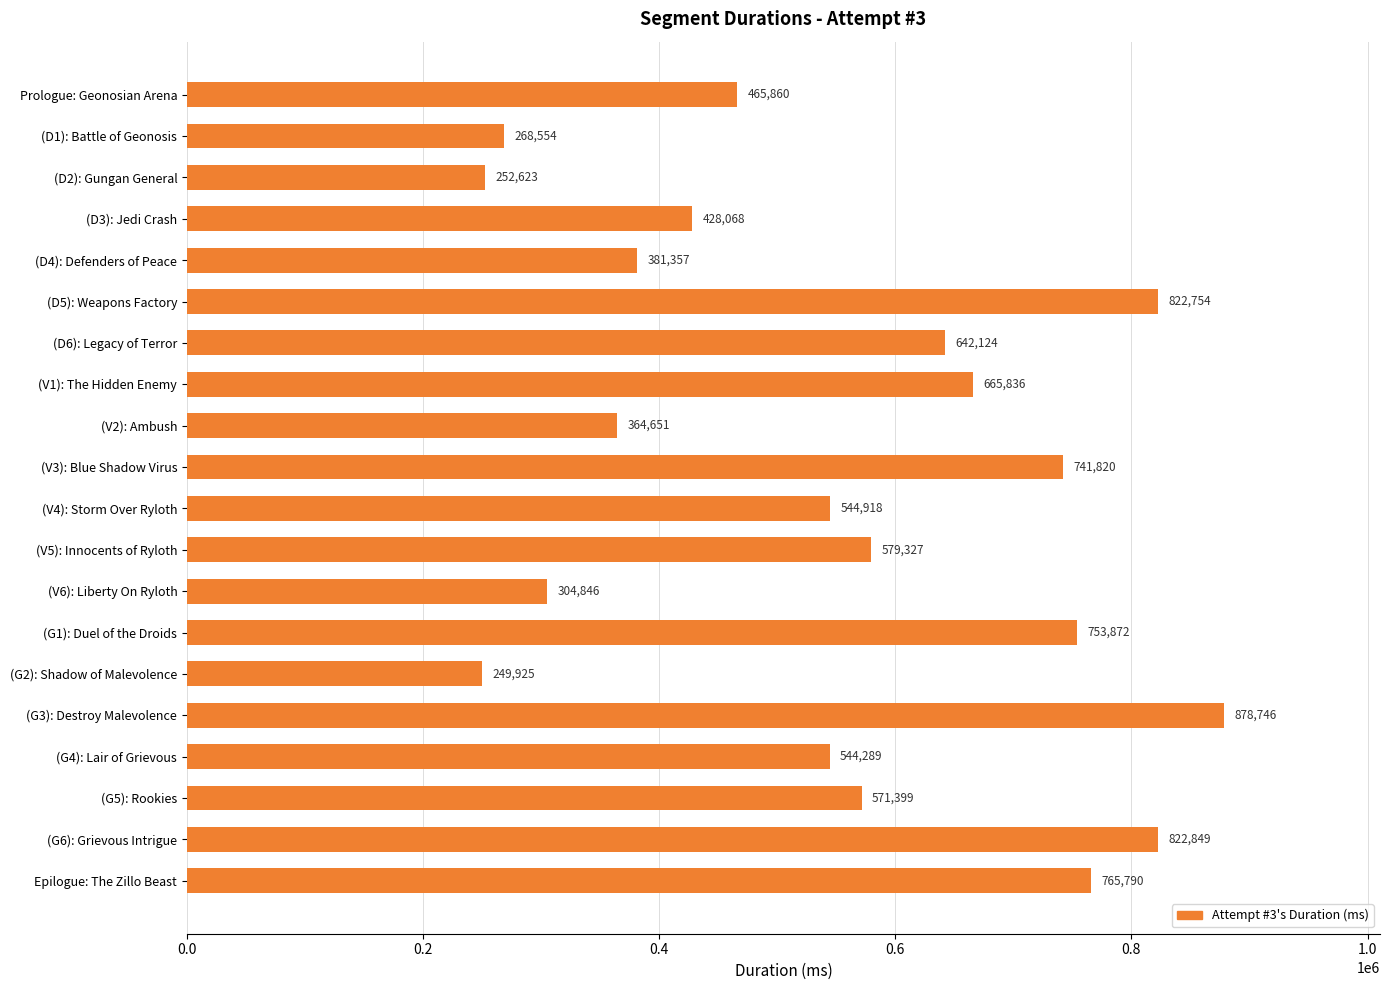

What is the maximum value shown in the chart?

878746